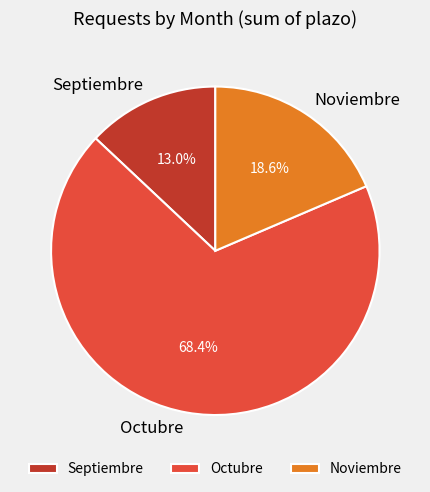

Is the sum of Noviembre and Octubre greater than half?

Yes